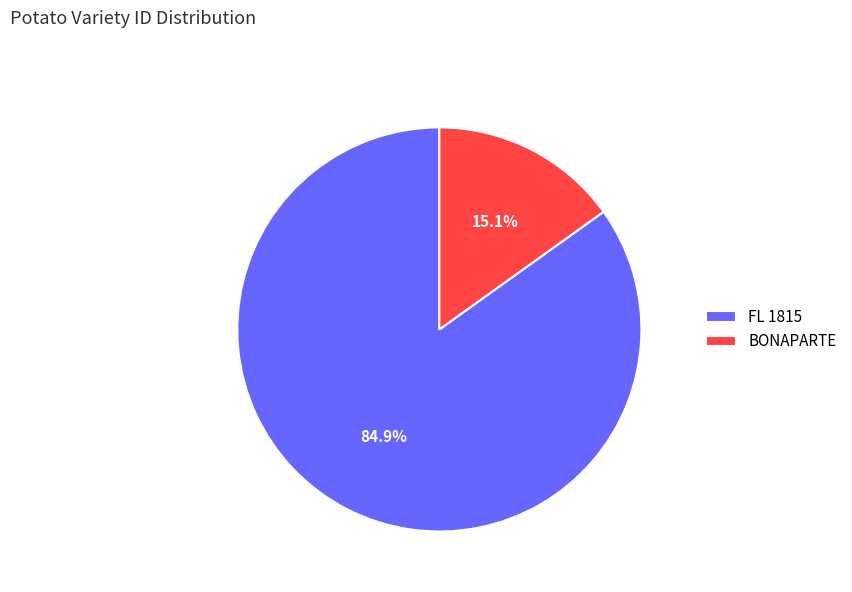

Count the number of slices in the pie.

2